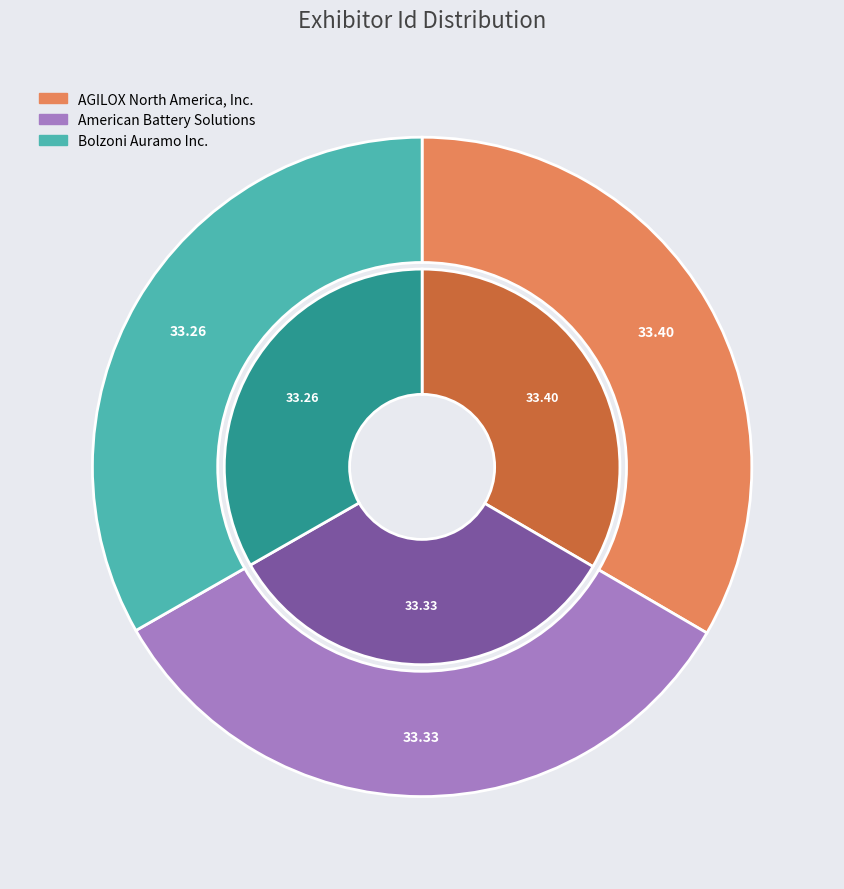

Which category has the smallest portion of the pie?

Bolzoni Auramo Inc.